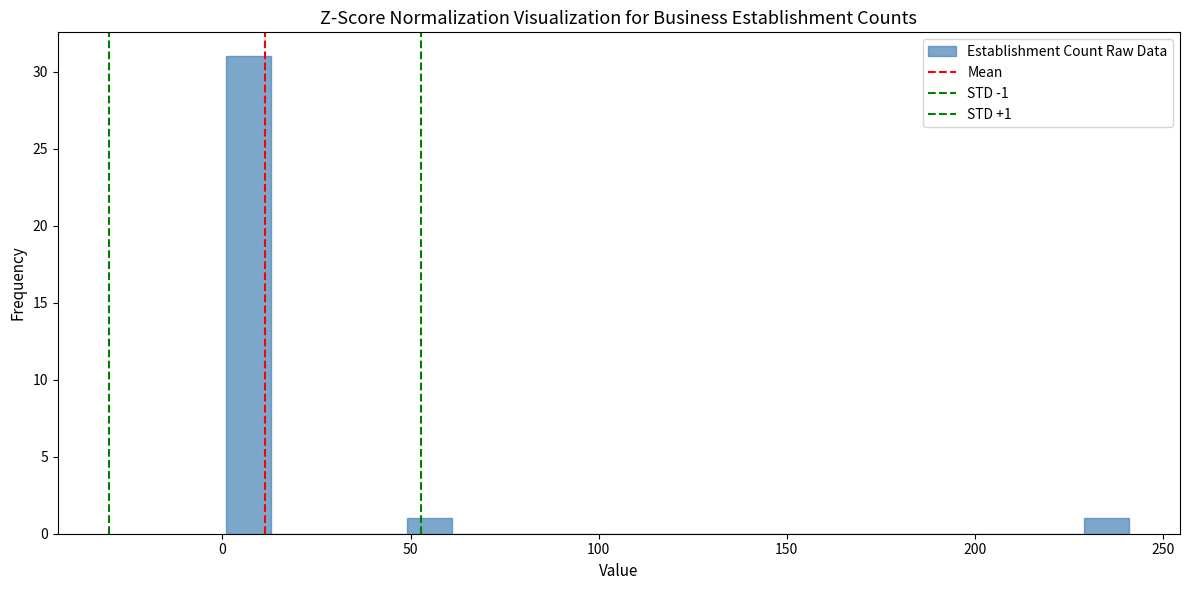

Around what value on the x-axis is the tallest bar? Give the approximate position of its centre, as read against the axis.

5